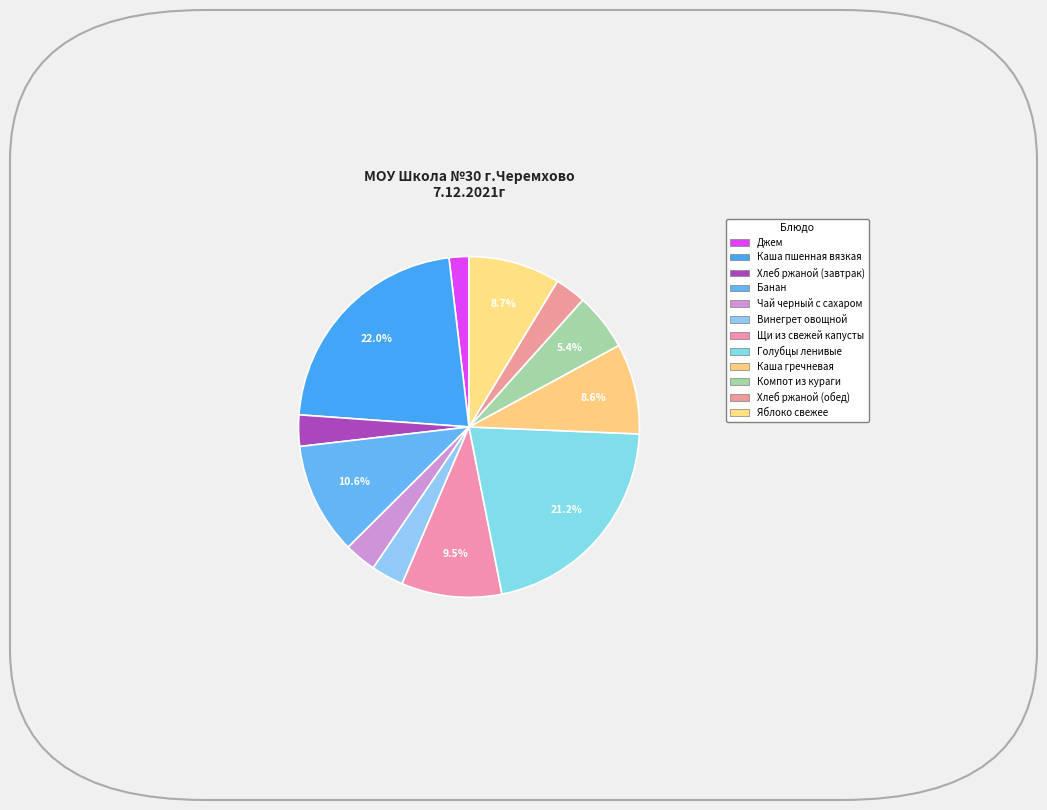

What is the change in value from Джем to Хлеб ржаной (обед)?

+1.5